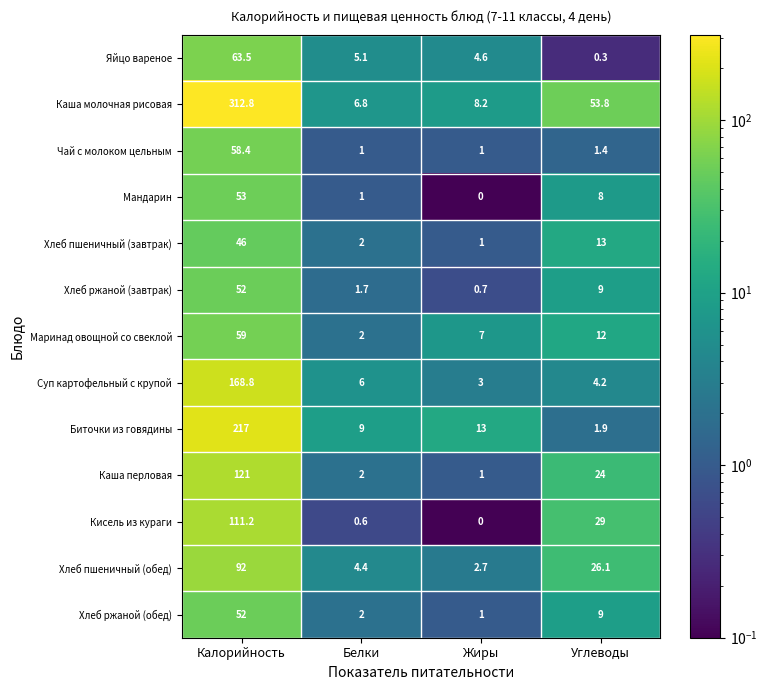

At which category does the chart reach its minimum across all series?

Жиры